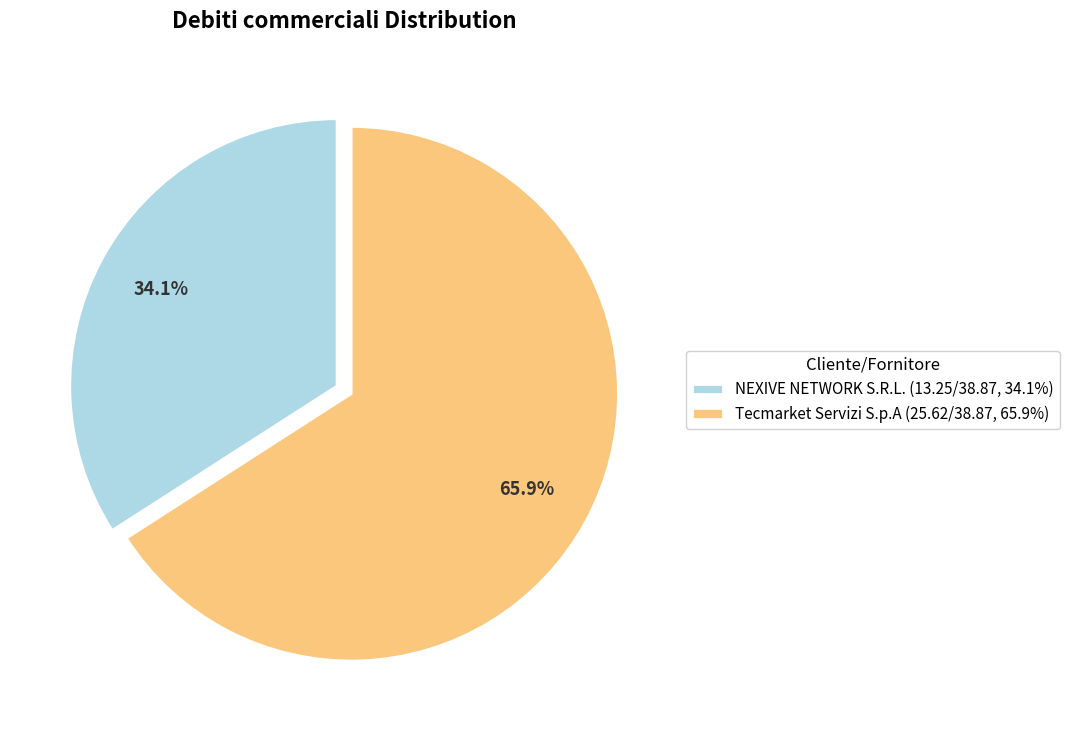

What is the largest slice in the pie chart?

Tecmarket Servizi S.p.A